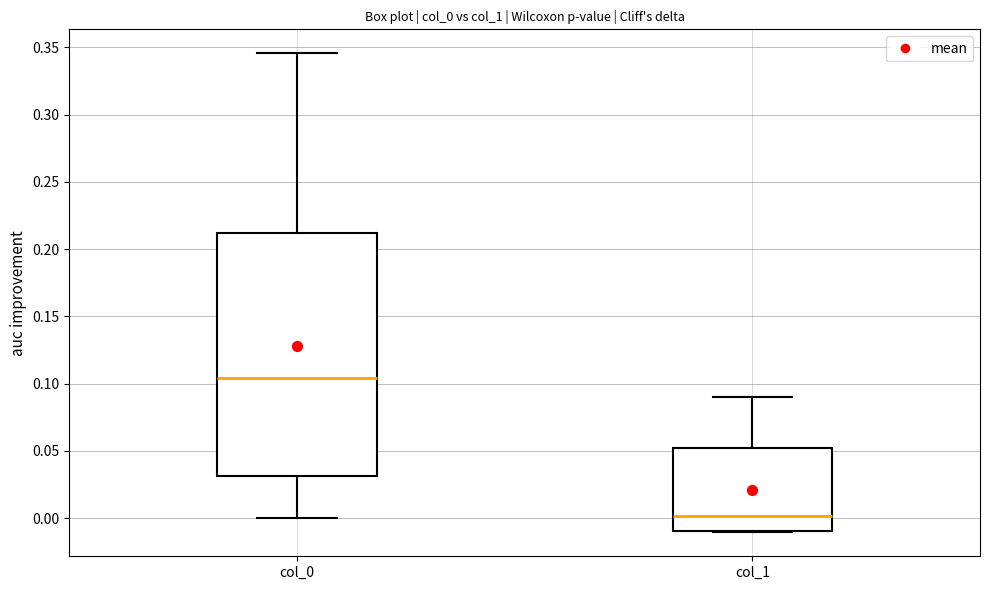

Reading left to right, transcribe this box plot: for each box, give where its median line is, the range the box spans, and where its two whiskers end, as read against the y-axis. The values are not printed on the chart, so give them approximately, as read against the axis.

col_0: median 0.105, box 0.030 to 0.210, whiskers 0.000 to 0.345
col_1: median 0.000, box -0.010 to 0.050, whiskers -0.010 to 0.090